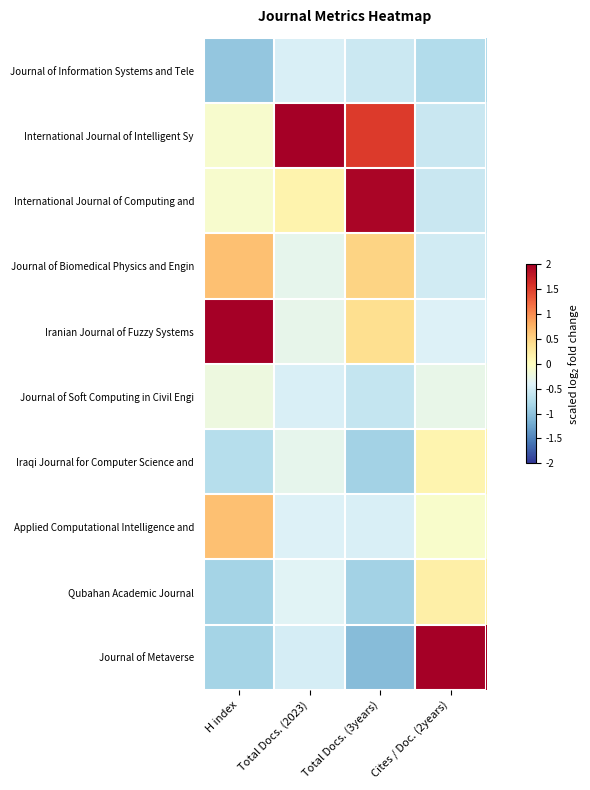

At how many categories does at least one series exceed 1?

4